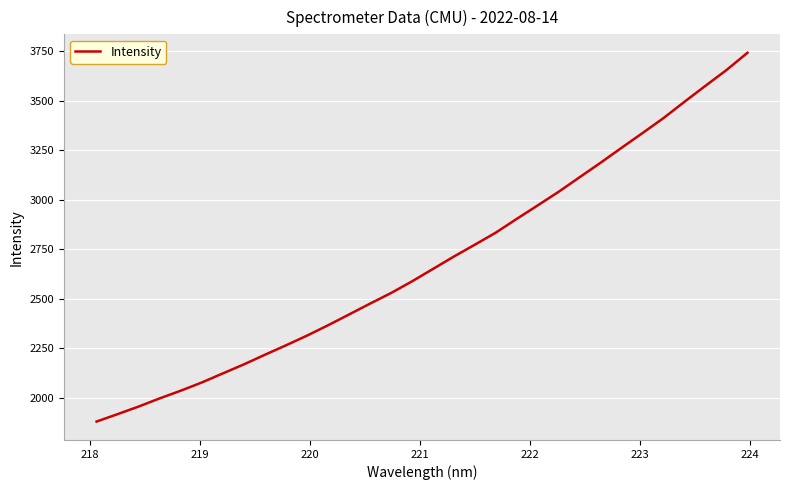

What is the smallest value displayed?

1881.0